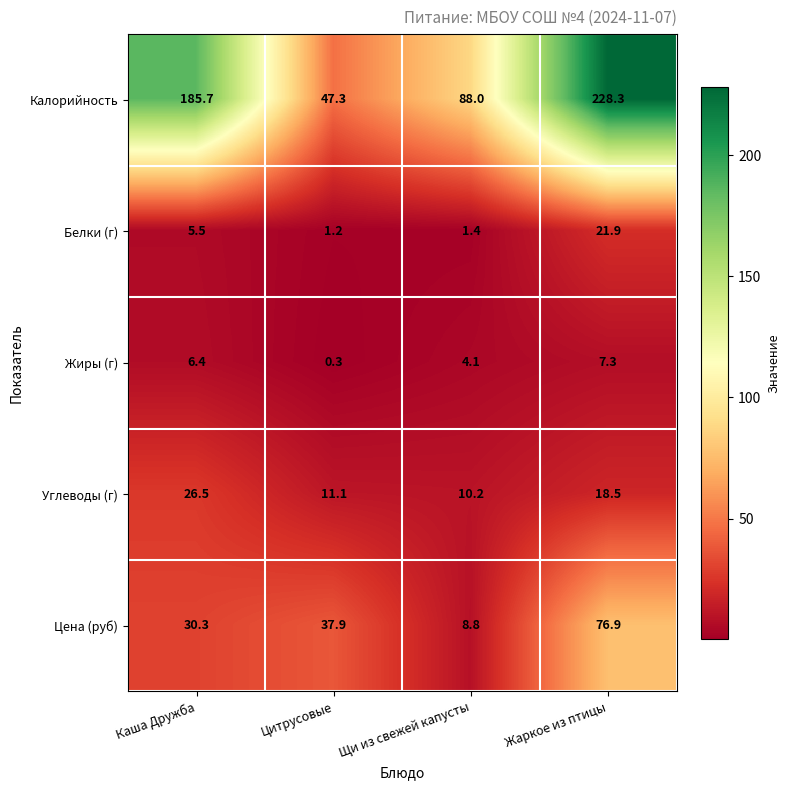

What is the maximum value shown in the chart?

228.3